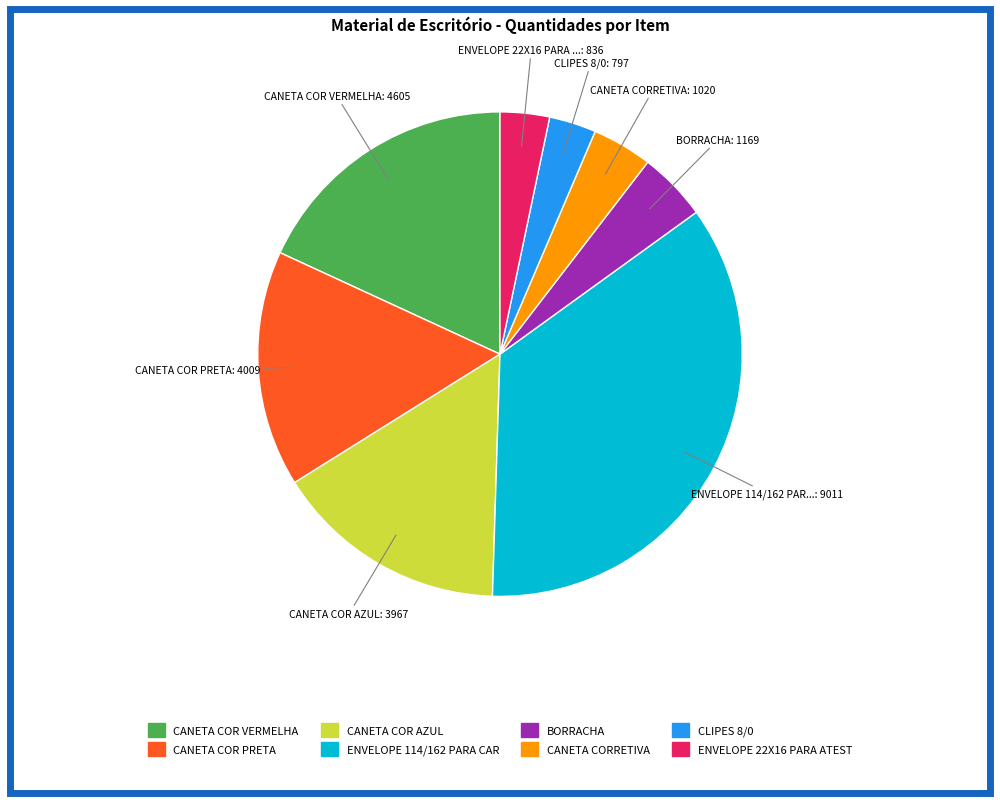

Is there a majority slice in this chart?

No